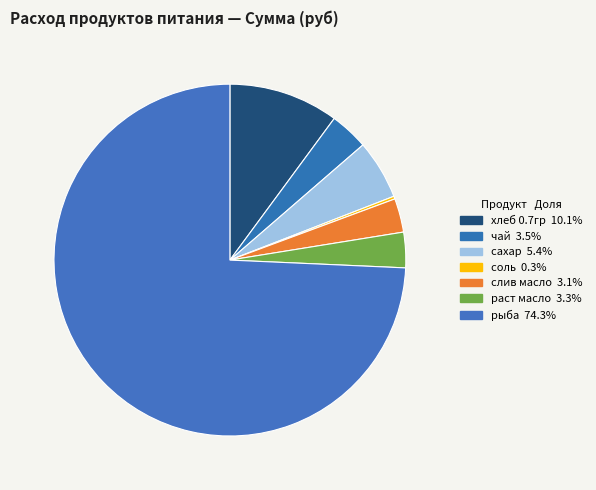

Rank the categories by value from lowest to highest.

соль, слив масло, раст масло, чай, сахар, хлеб 0.7гр, рыба